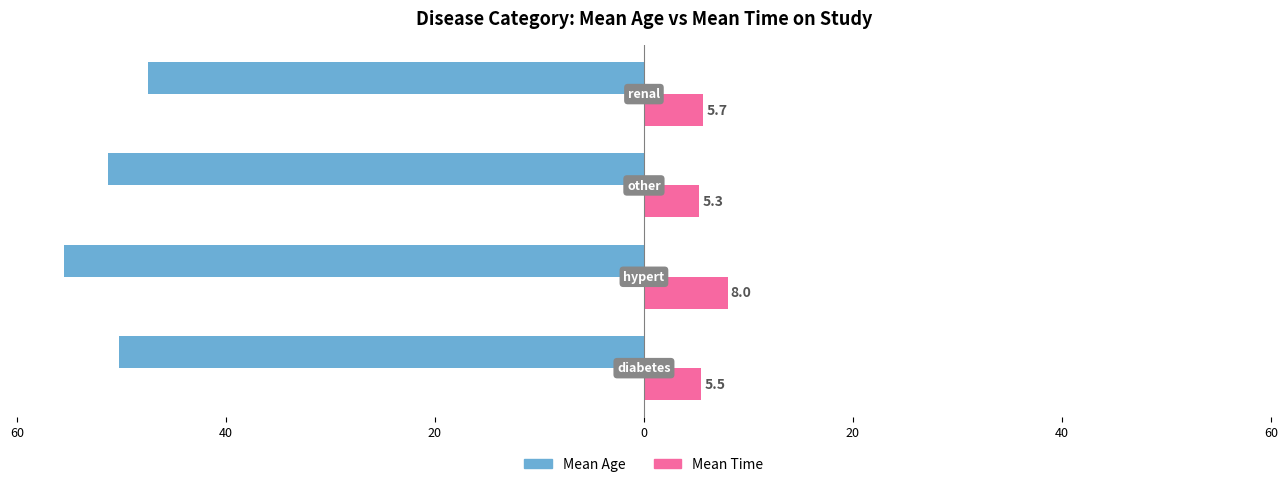

What is the value of the Mean Time bar at the 3rd from the left?

5.3